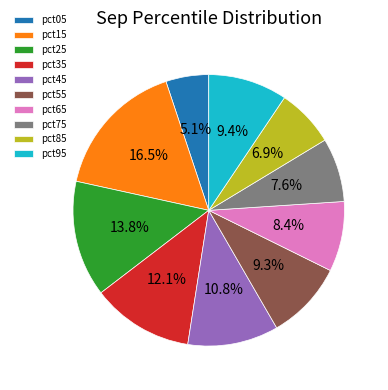

What is the smallest slice in the pie chart?

pct05